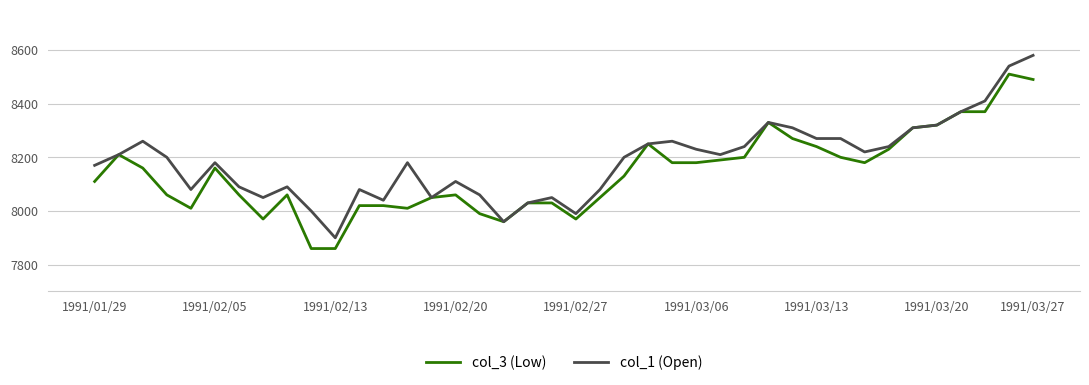

What is the maximum value for col_3 (Low)?

8510